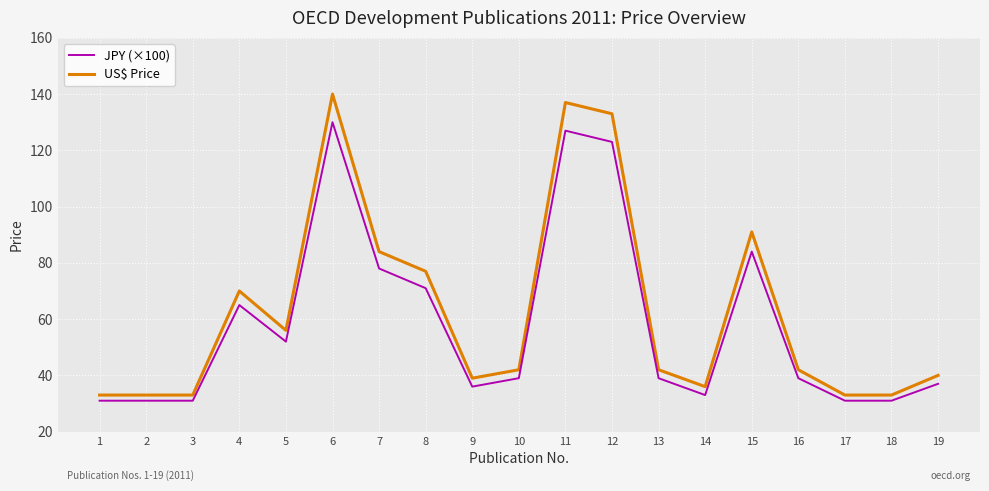

What value does the US$ Price series have at 13, to the nearest 5?

40